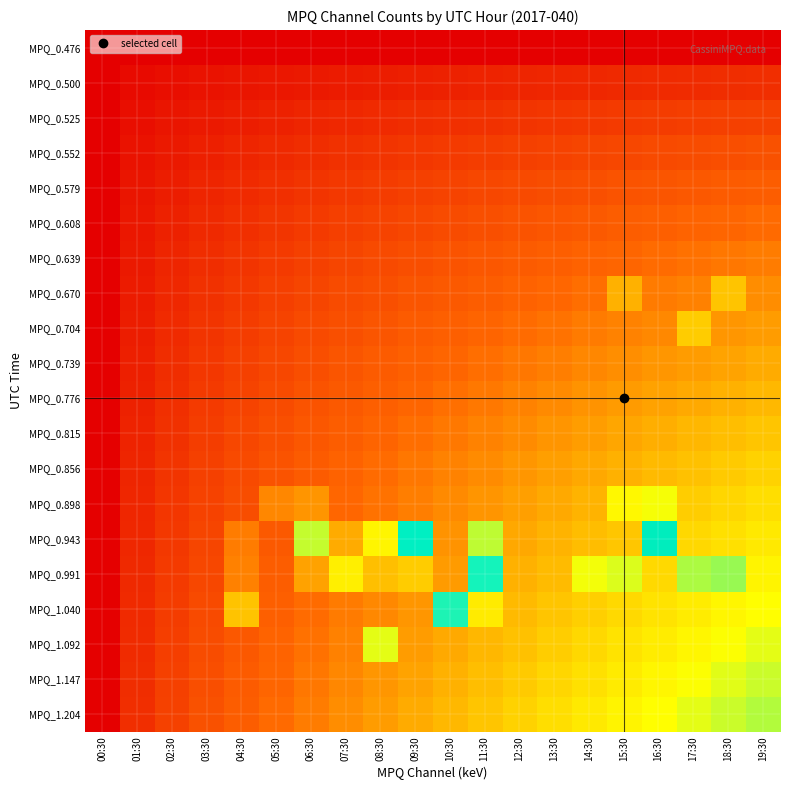

Which series changed the most between 05:30 and 11:30?

MPQ_0.991